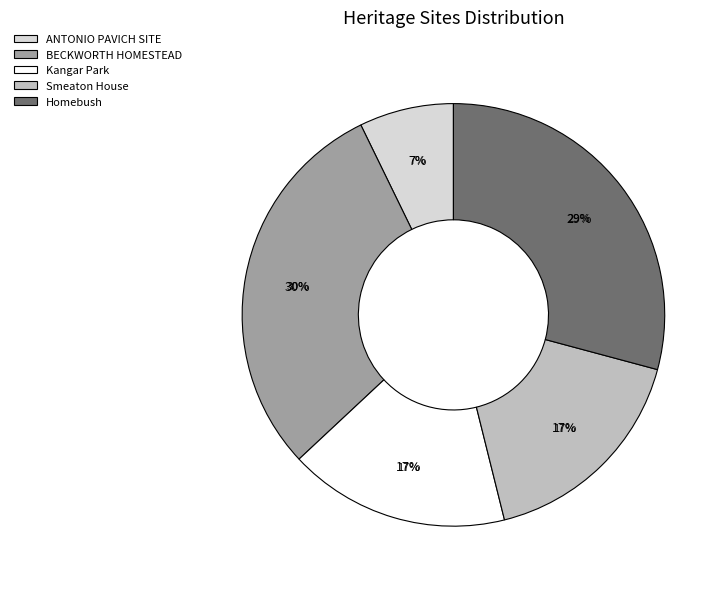

Count the number of slices in the pie.

5